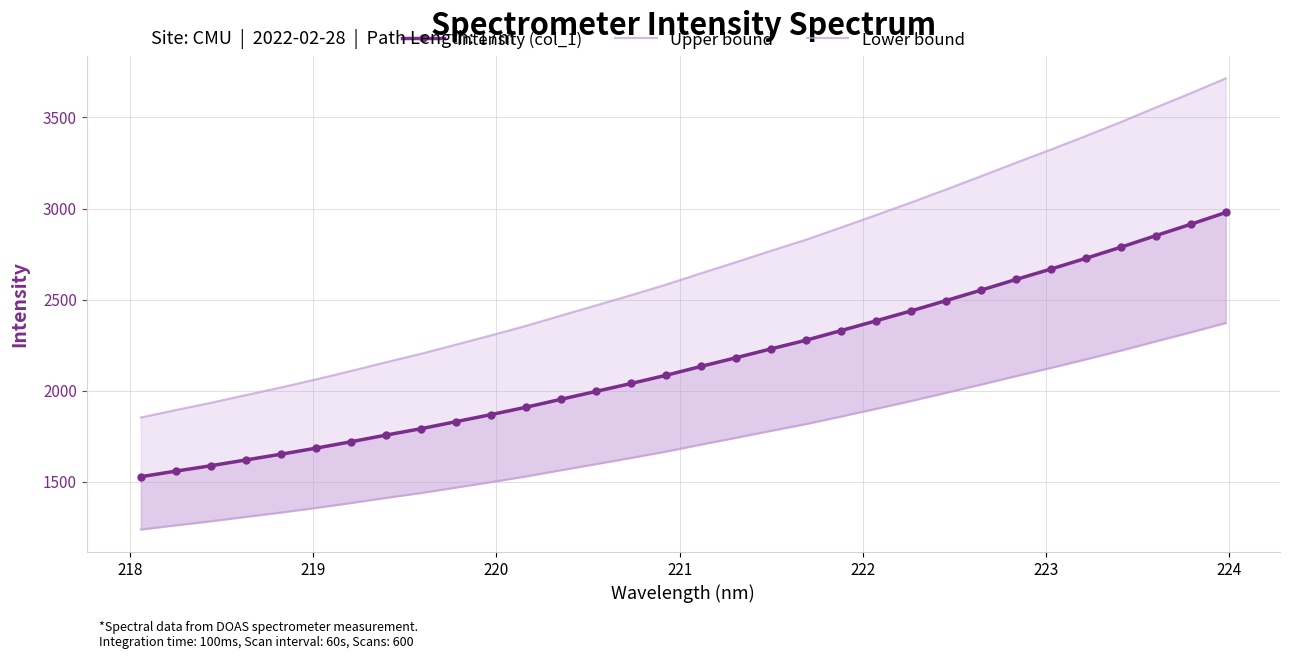

Reading left to right, transcribe all the data shown in this chart.

Intensity (col_1): 1527.8	1558.4	1588.0	1619.8	1651.2	1684.5	1719.6	1756.3	1791.4	1830.1	1868.8	1909.2	1952.9	1996.1	2039.6	2084.6	2133.4	2180.9	2229.7	2277.1	2329.9	2383.5	2437.9	2494.4	2551.8	2610.4	2667.7	2726.8	2787.6	2851.1	2913.5	2978.2
Upper bound: 1852.8	1893.8	1933.5	1975.9	2017.8	2061.9	2108.2	2156.3	2202.5	2253.0	2303.6	2356.1	2412.4	2468.3	2524.4	2582.4	2644.8	2705.8	2768.1	2828.9	2896.0	2964.1	3033.2	3104.6	3177.3	3251.3	3323.7	3398.3	3474.8	3554.6	3633.1	3714.2
Lower bound: 1238.1	1261.2	1283.5	1307.7	1331.5	1356.8	1383.7	1411.9	1438.8	1468.6	1498.6	1529.8	1563.8	1597.4	1631.2	1666.3	1704.6	1741.8	1780.0	1817.1	1858.6	1900.8	1943.8	1988.4	2033.8	2080.2	2125.5	2172.3	2220.5	2270.9	2320.5	2371.9